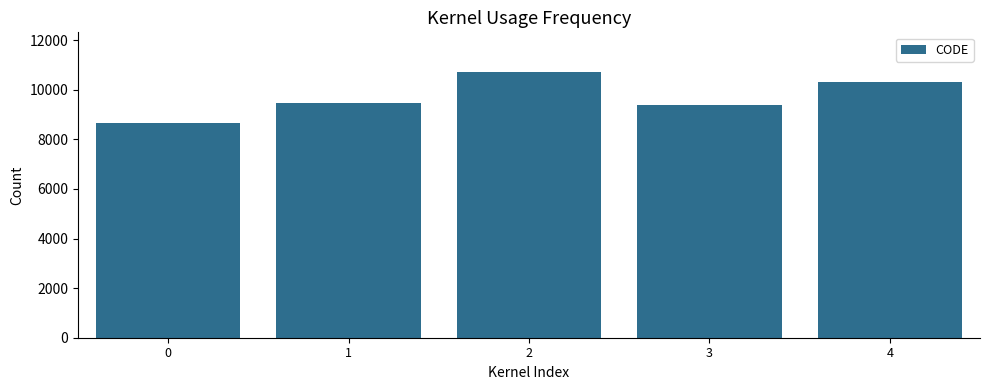

Which label corresponds to the largest value in the chart?

2